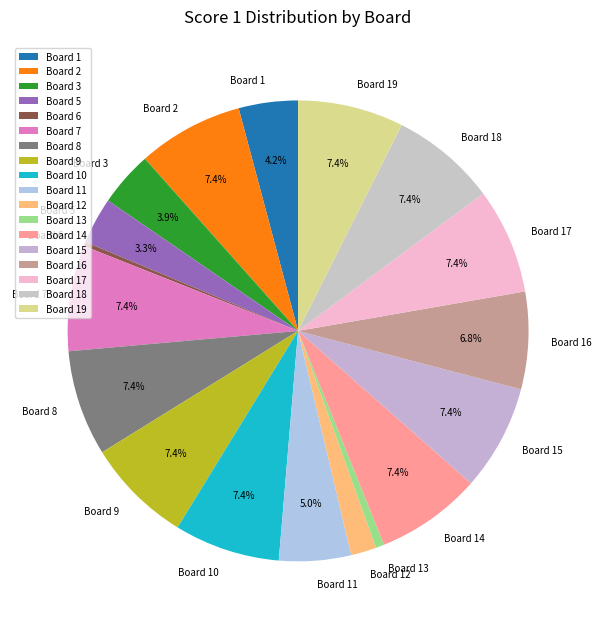

To the nearest percent, what percentage of the pie is Board 14?

7%